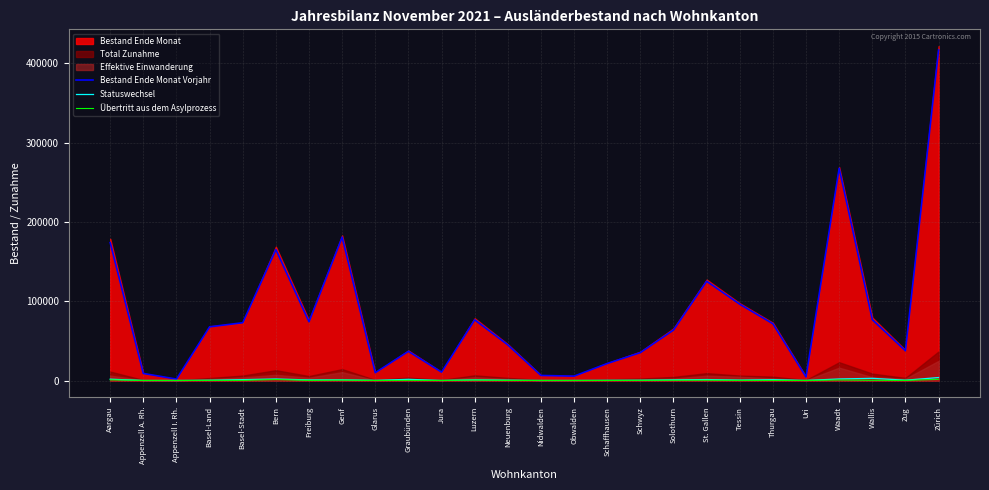

At which category does the chart reach its peak across all series?

Zürich